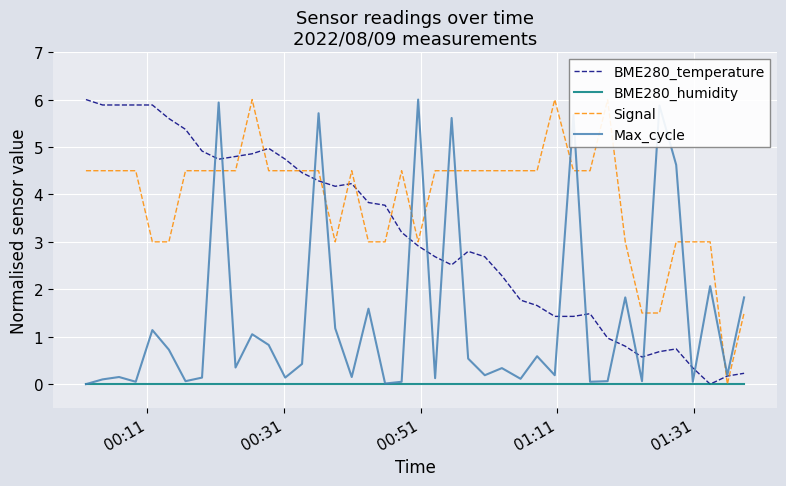

In Max_cycle, how many points are higher than both neighbors (excluding endpoints)?

14